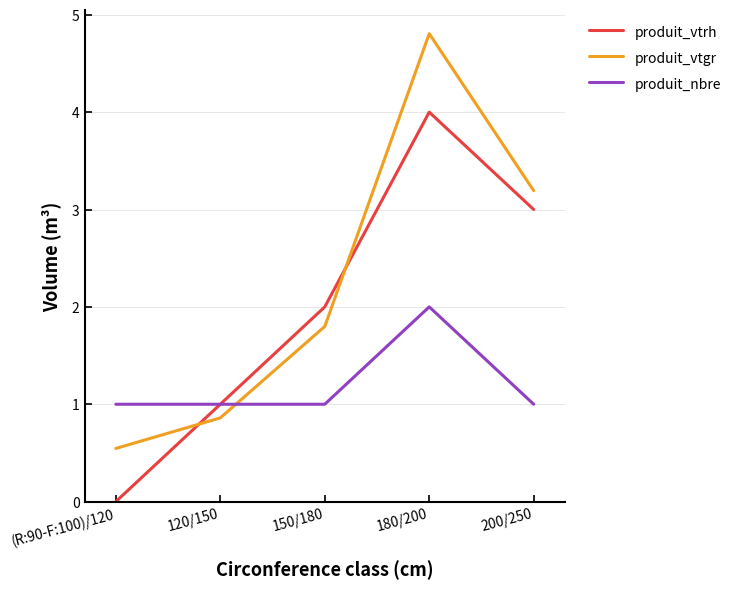

True or false: produit_nbre has more than 0 points higher than both neighbors.

True